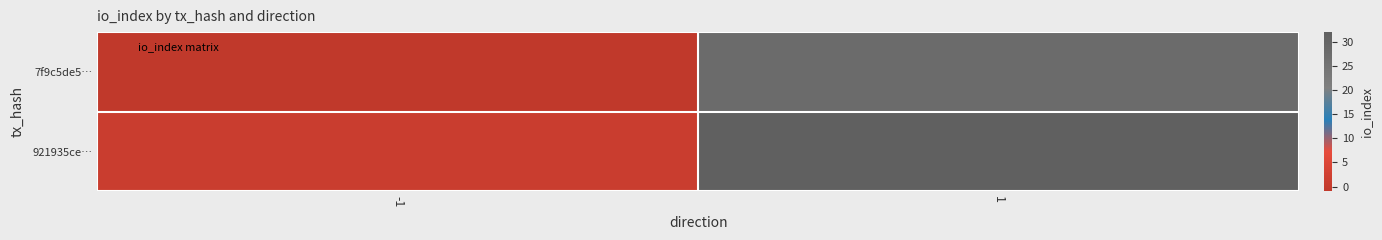

Reading right to left, what are all the values shown in this chart?

7f9c5de5…: 1=28	-1=-1
921935ce…: 1=32	-1=1